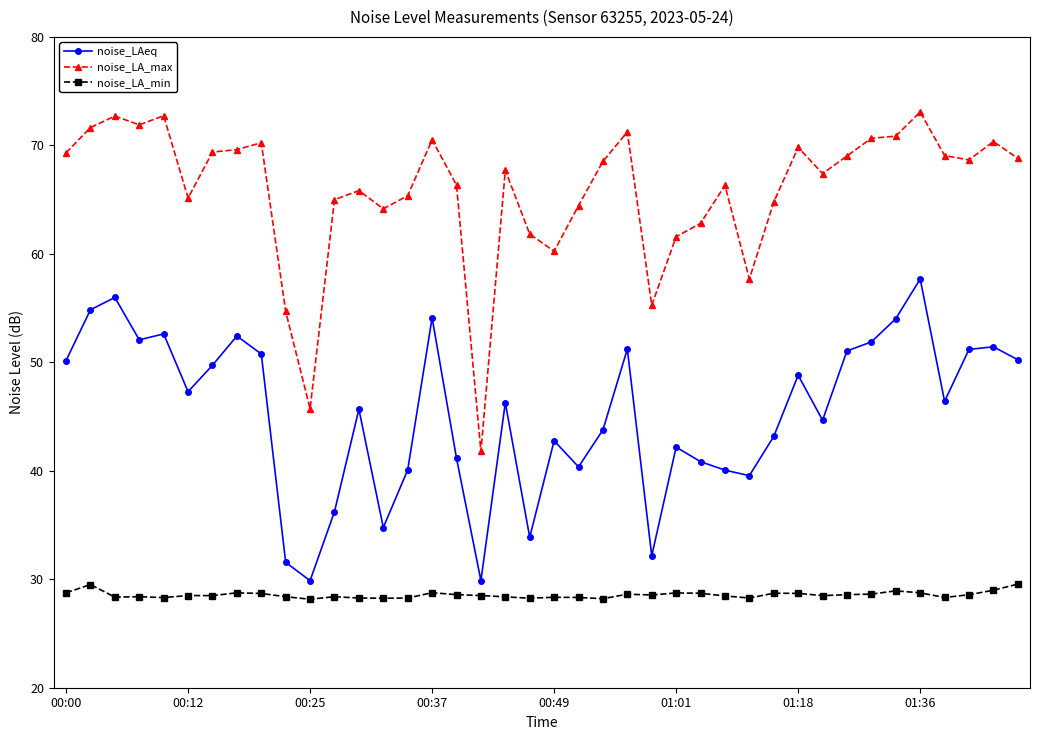

What is the difference between the maximum and minimum values in the noise_LAeq series?

27.8